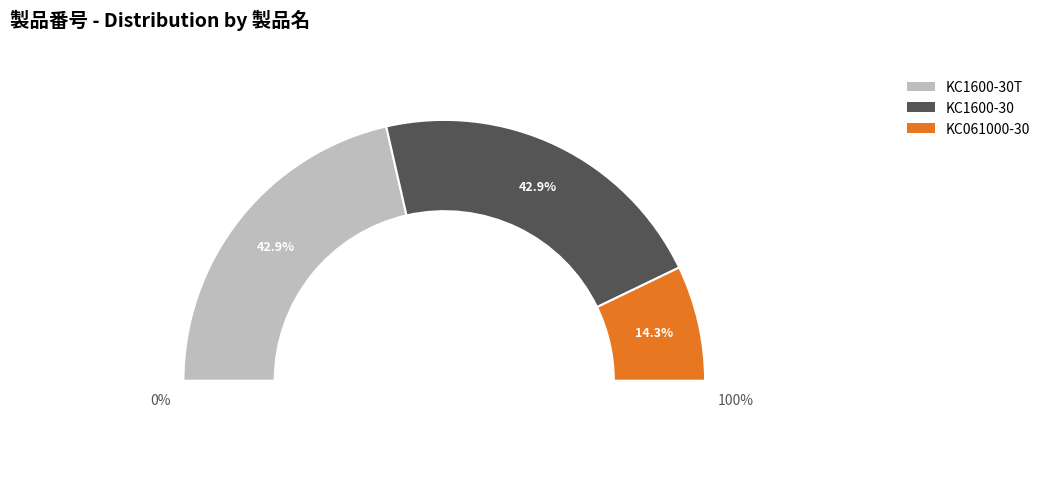

Rank the categories by value from highest to lowest.

KC1600-30, KC1600-30T, KC061000-30